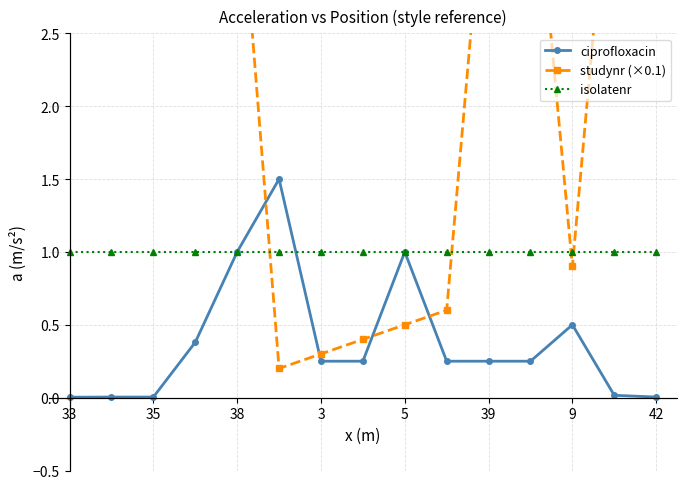

True or false: isolatenr and studynr (×0.1) cross at least once.

True